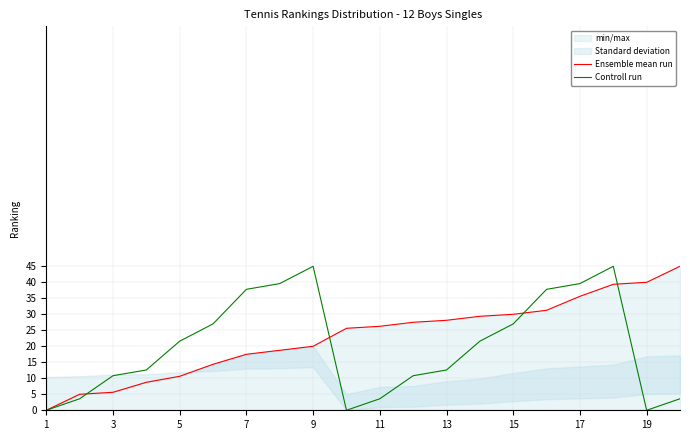

What is the sum of the Controll run values at 7 and 3?

48.6